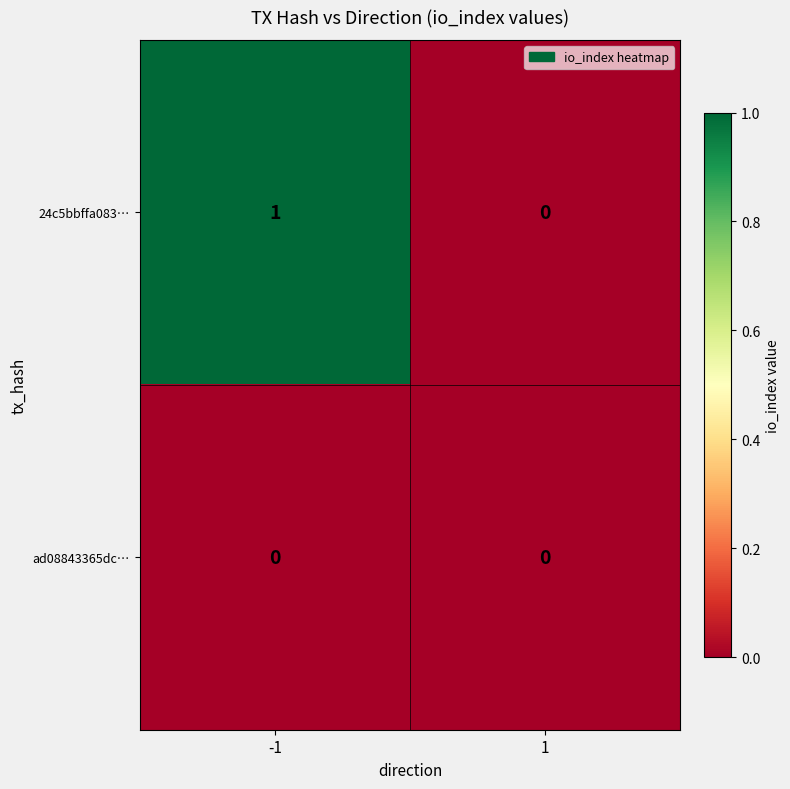

Reading right to left, list all the values displayed in this chart.

24c5bbffa083…: 1=0	-1=1
ad08843365dc…: 1=0	-1=0